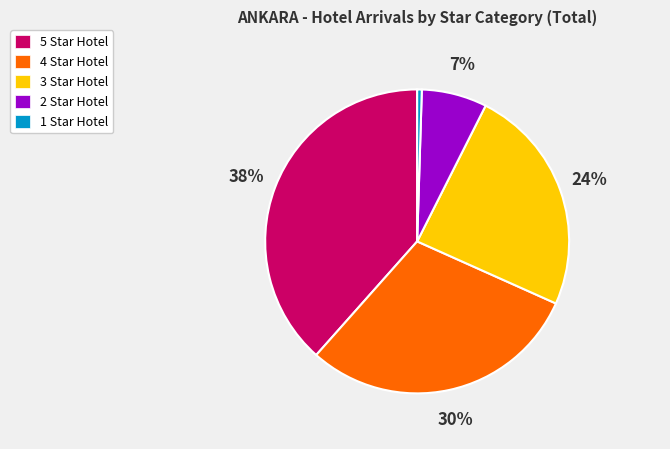

Is the sum of 2 Star Hotel and 4 Star Hotel greater than half?

No